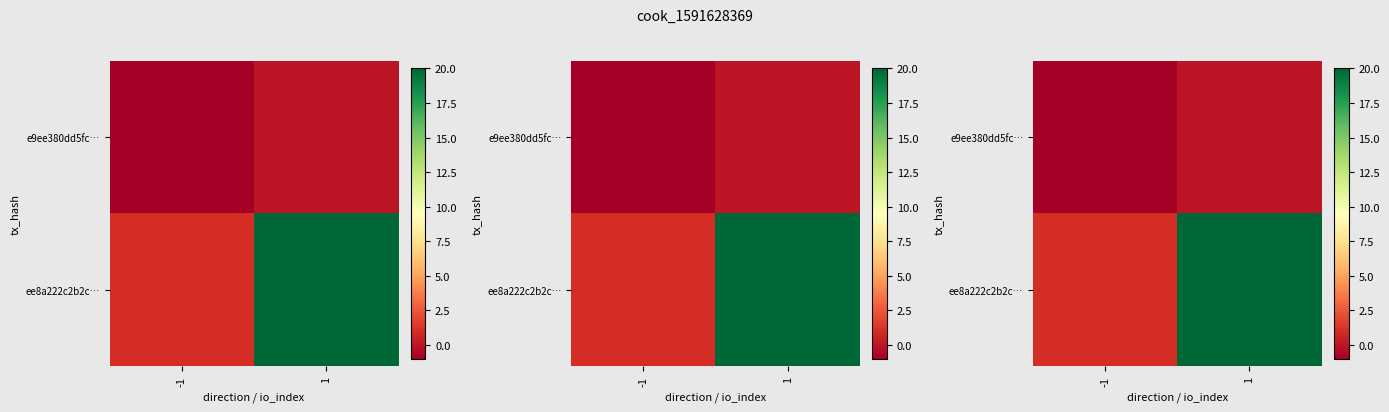

The value of ee8a222c2b2c… at -1 is 1. True or false?

False